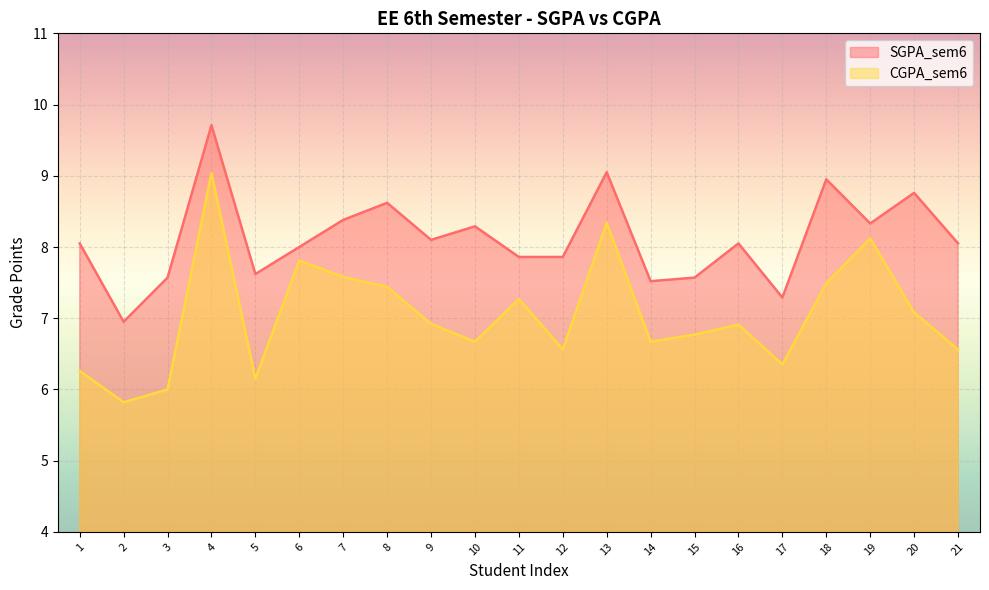

List the labels in order of SGPA_sem6 value, largest first.

4, 13, 18, 20, 8, 7, 19, 10, 9, 1, 16, 21, 6, 11, 12, 5, 3, 15, 14, 17, 2